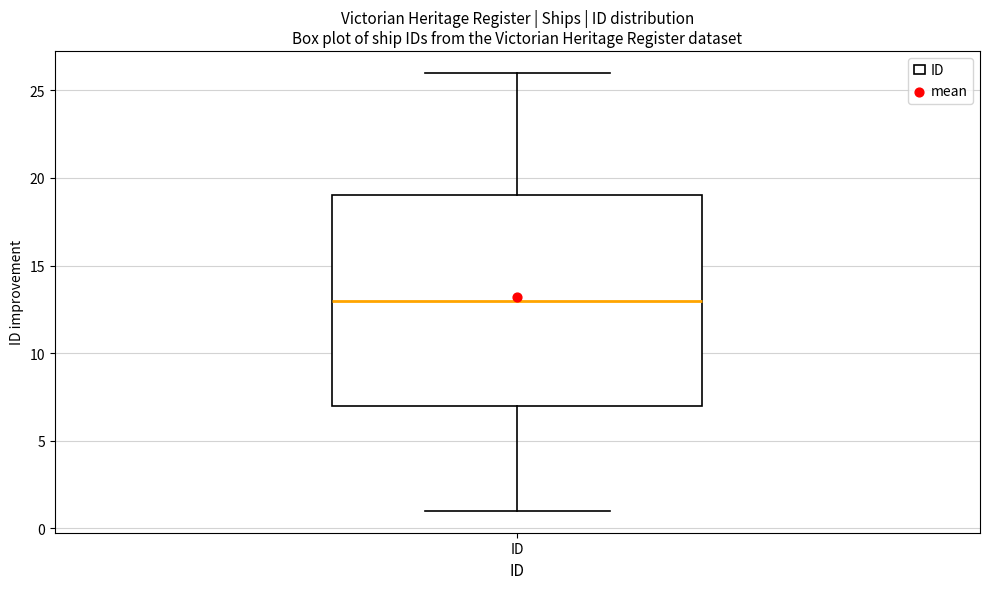

Read this box plot against the y-axis: the position of the median line, the range covered by the box, and the ends of both whiskers. The values are not printed on the chart, so give them approximately, as read against the axis.

median 13, box 7 to 19, whiskers 1 to 26